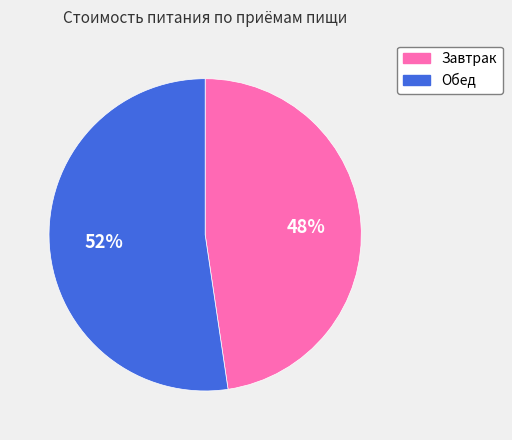

What percentage is the Завтрак slice, to the nearest percent?

48%